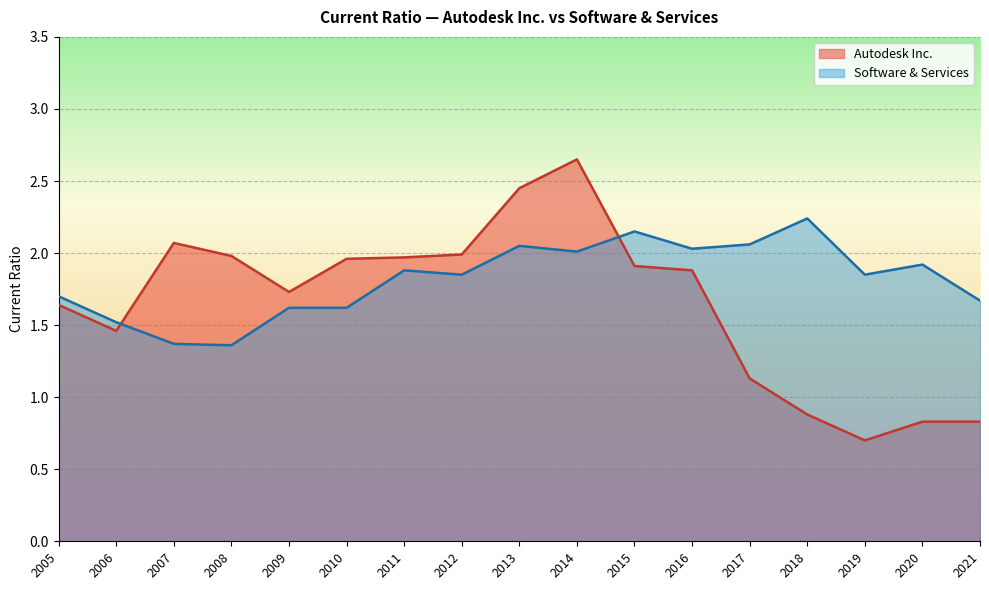

List the series in order of their overall mean, lowest first.

Autodesk Inc., Software & Services